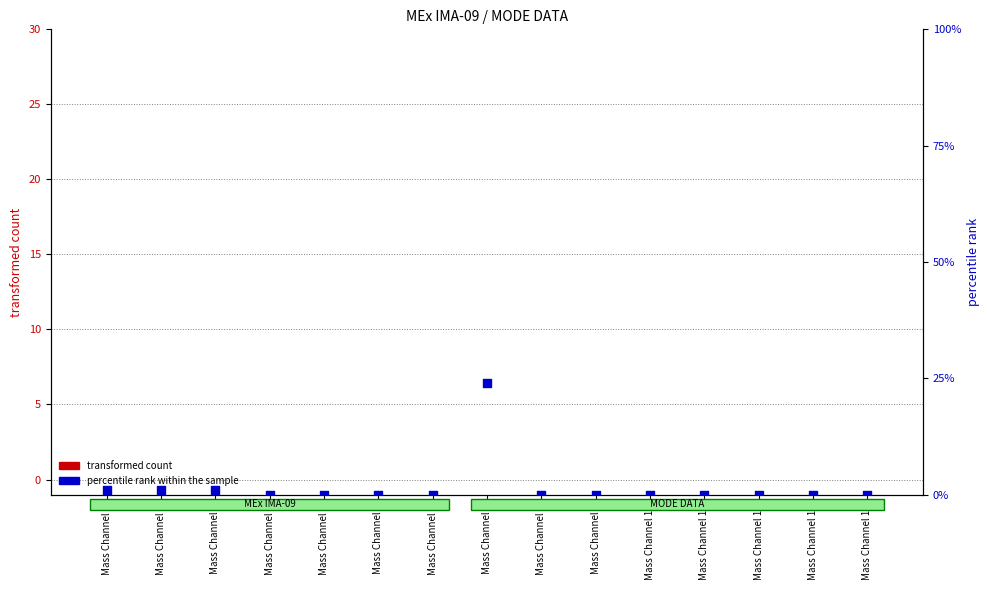

At how many categories does at least one series exceed 13?

1